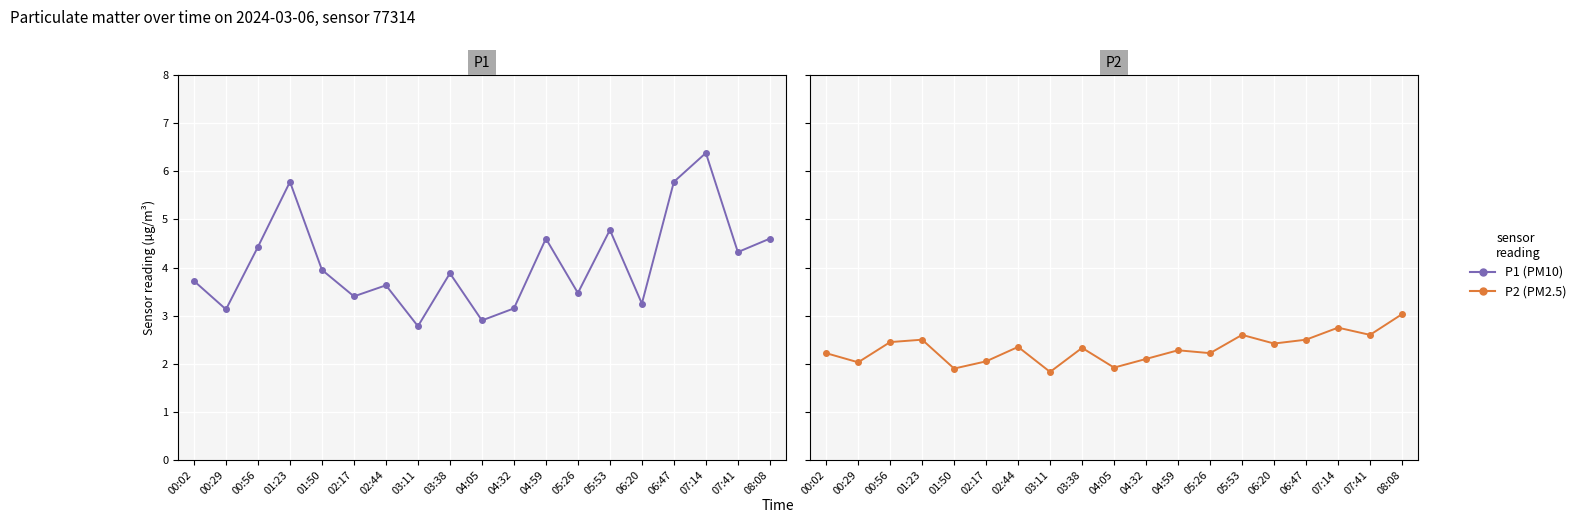

What are all the series names shown in the legend?

P1, P2